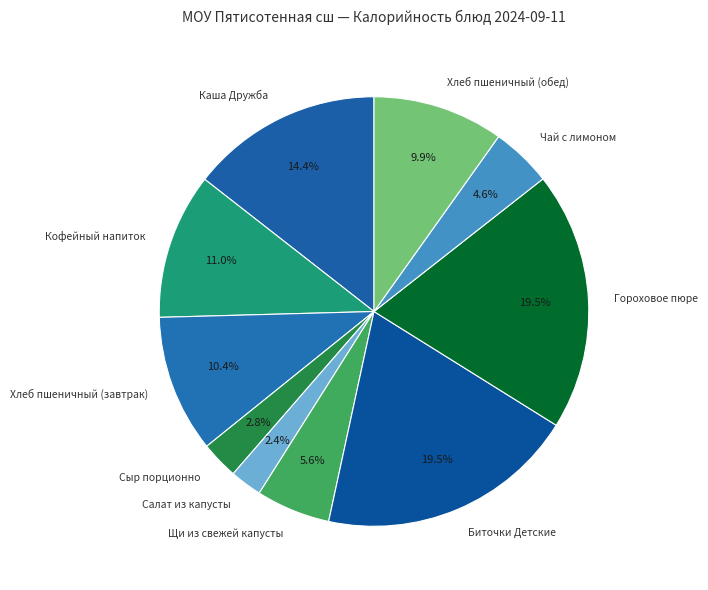

To the nearest percent, what is the difference between the largest and smallest slice percentages?

17%